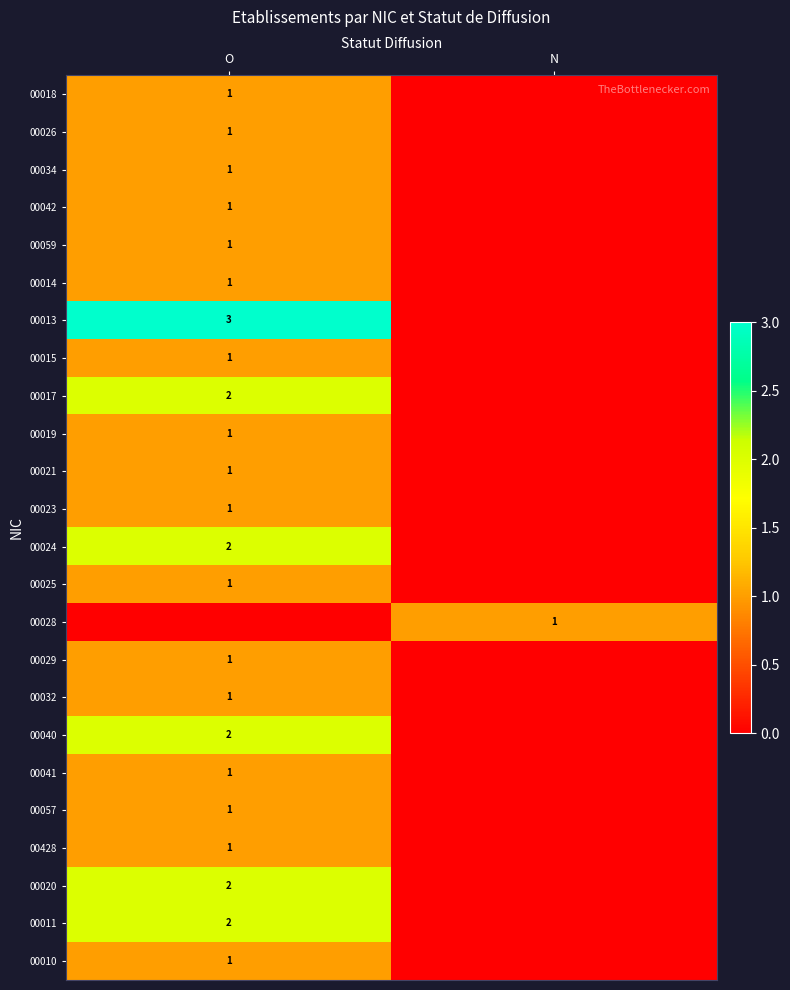

True or false: 00428 has a value of 1 at O.

True